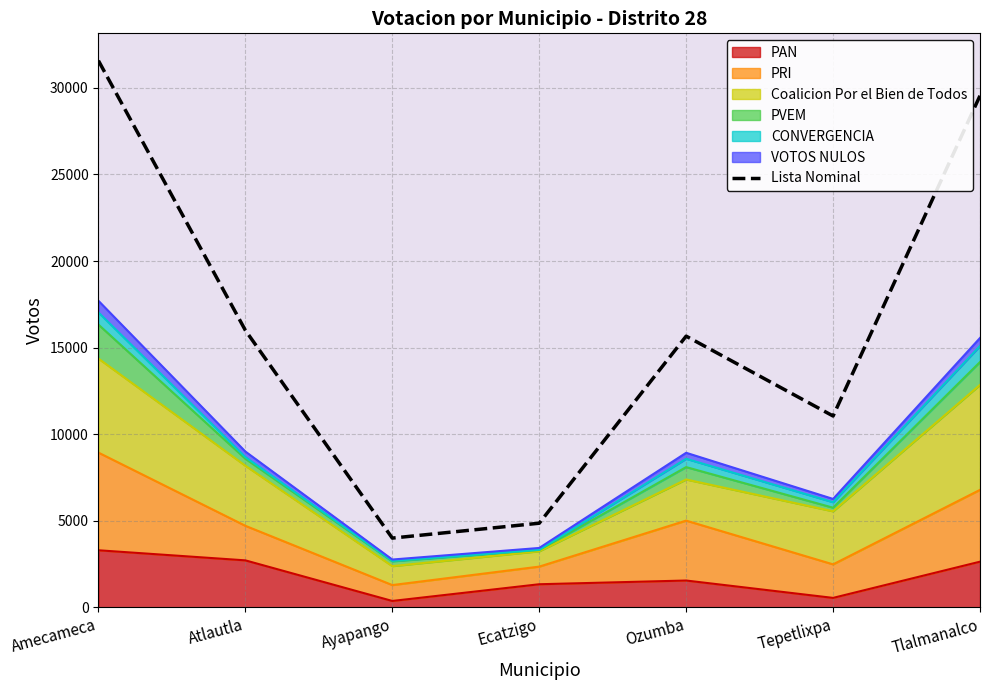

How many points are higher than both their immediate neighbors (excluding endpoints)?

1